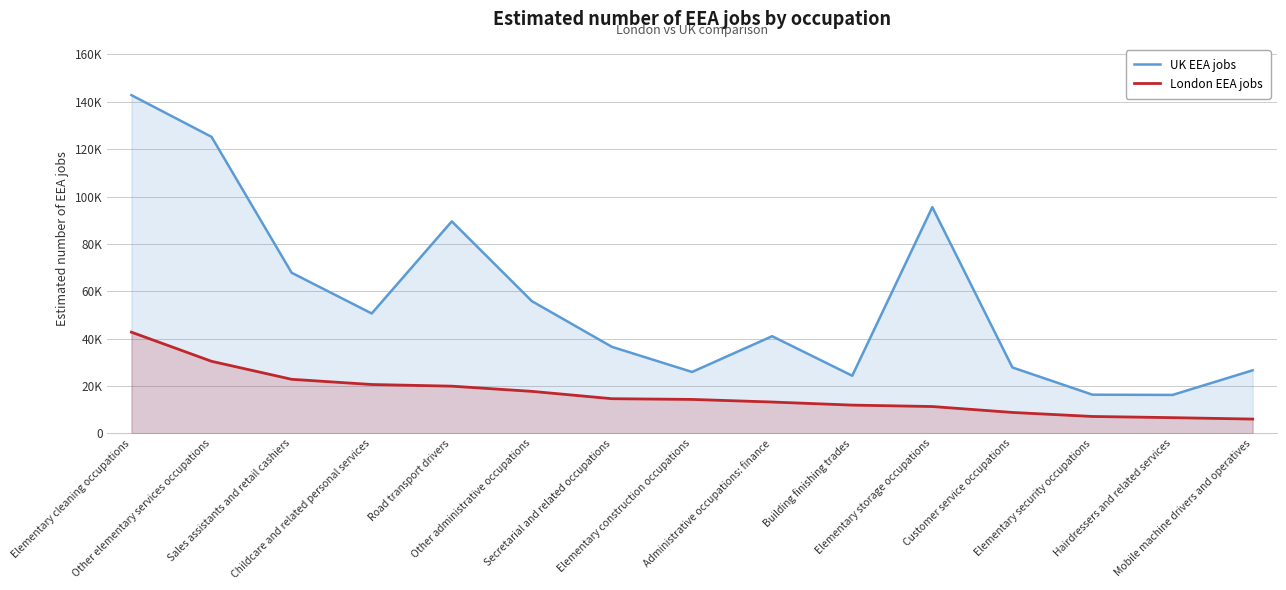

What is the maximum value for UK EEA jobs?

142800